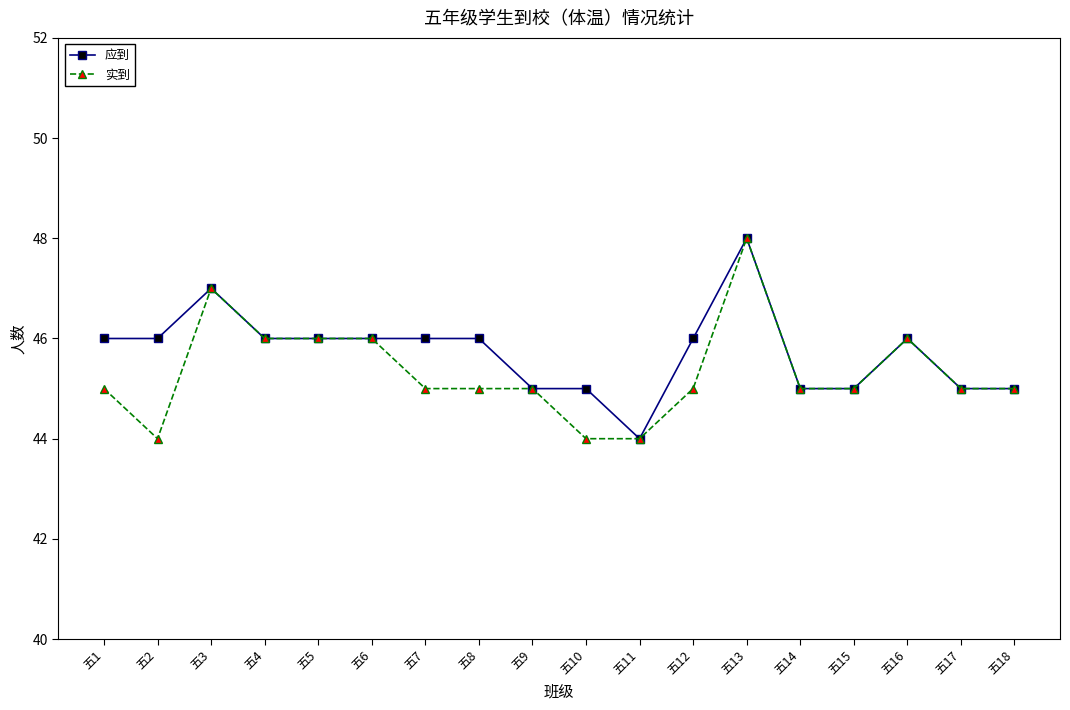

Which category has the highest value in the 应到 series?

五13